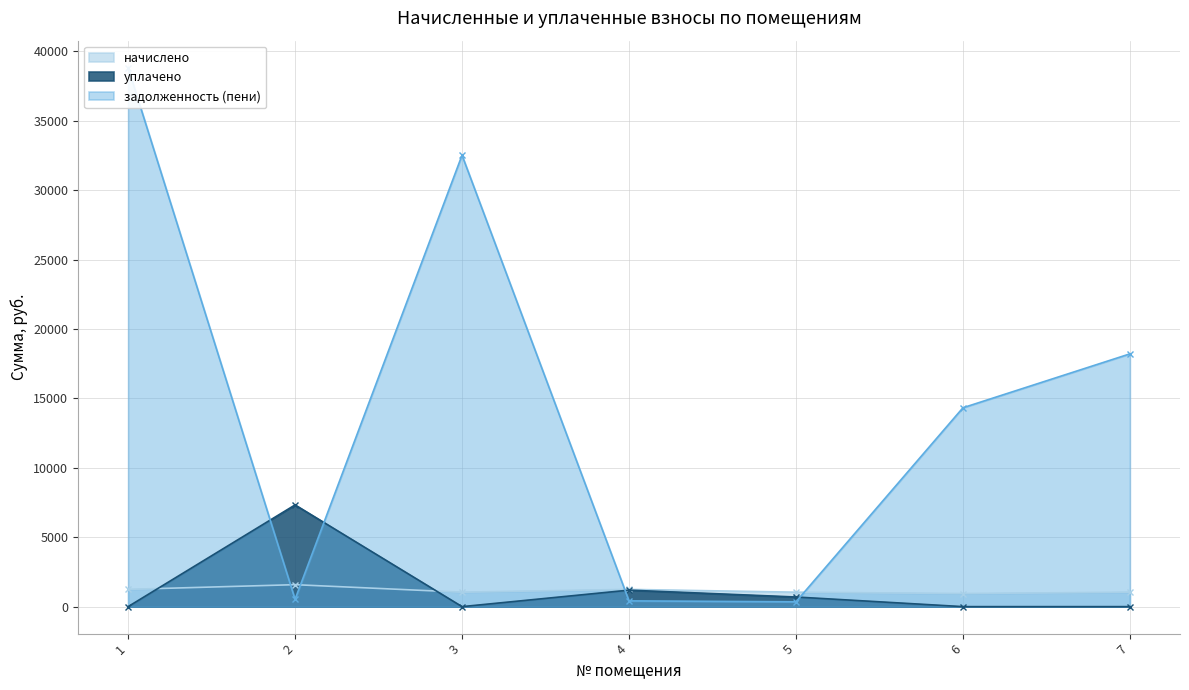

What is the sum of all начислено values?

8131.8